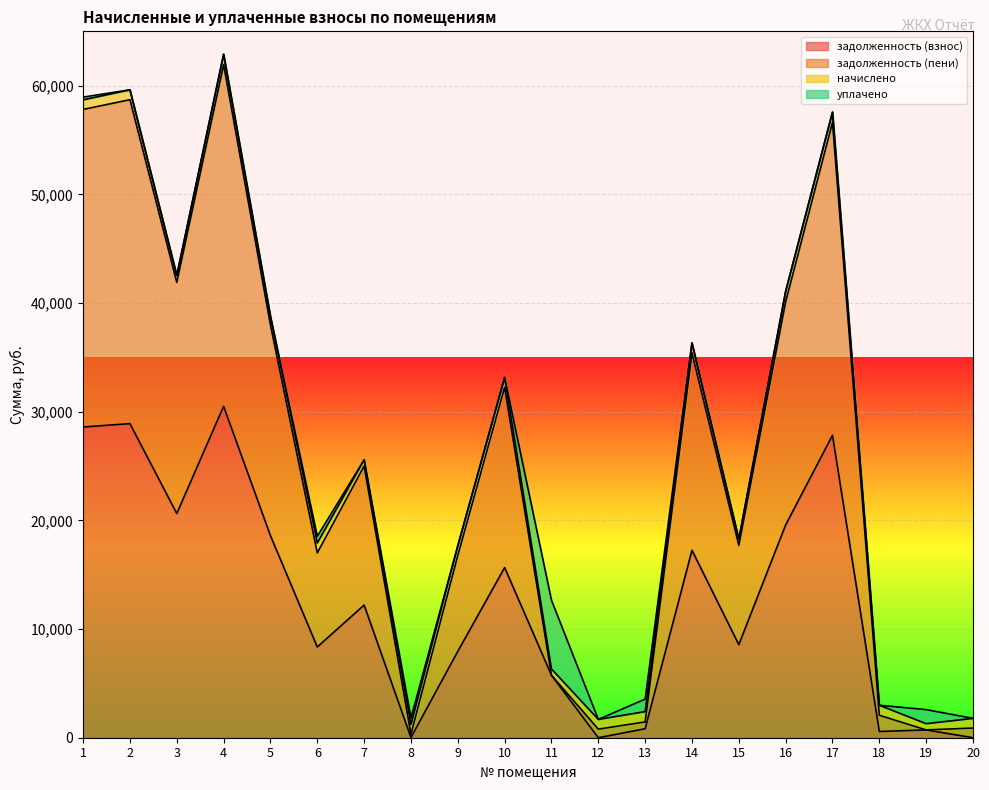

Which has a higher value, 7 or 3?

3